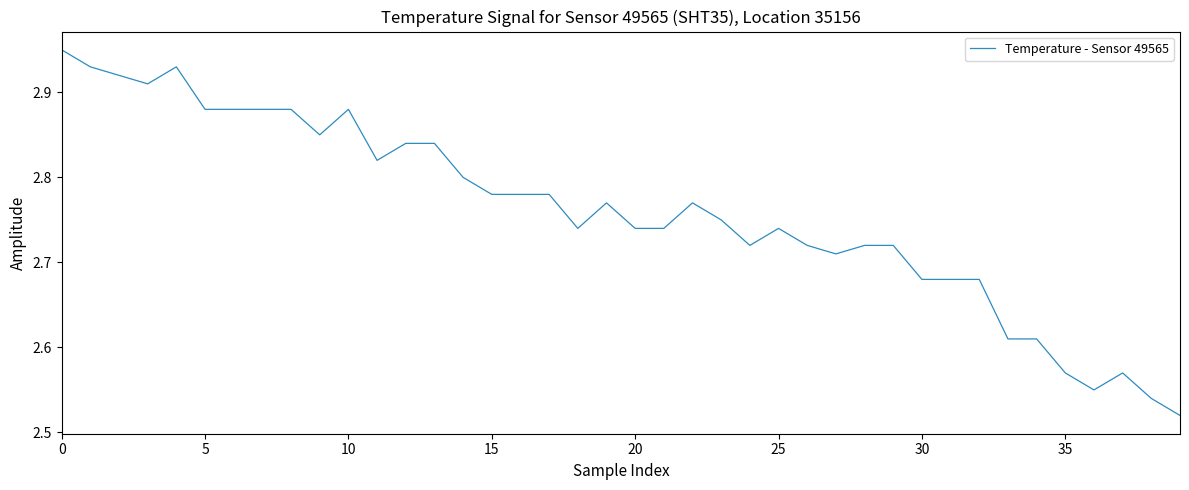

What is the sum of all values?

110.4